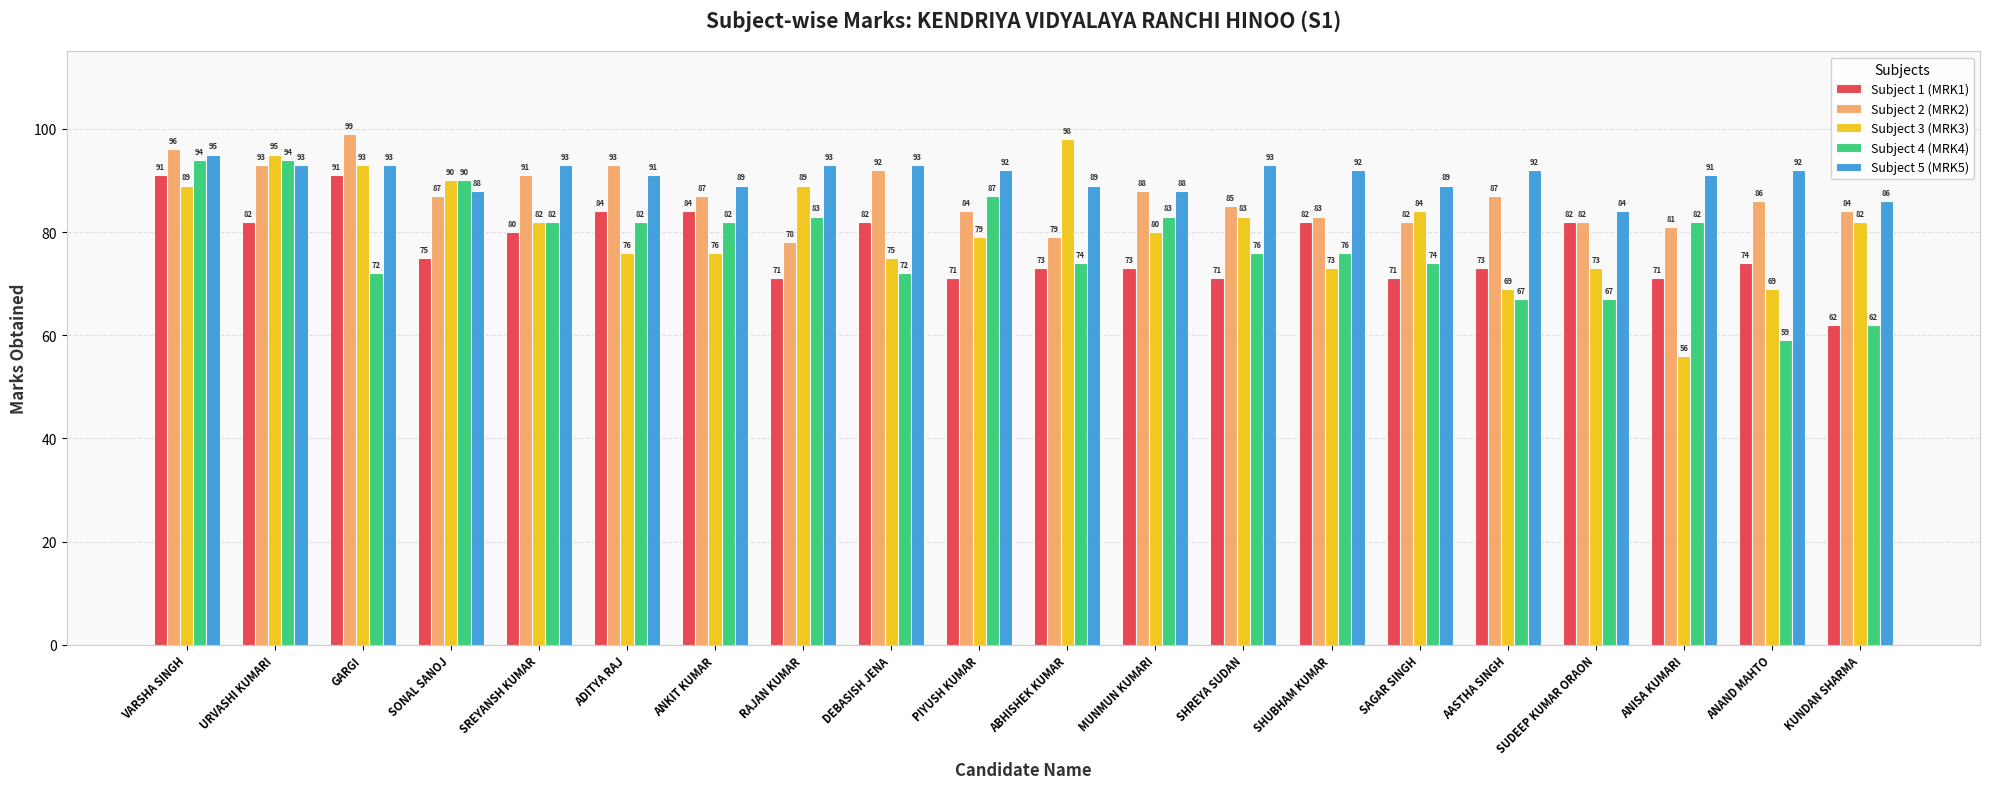

At how many categories does at least one series exceed 62?

20